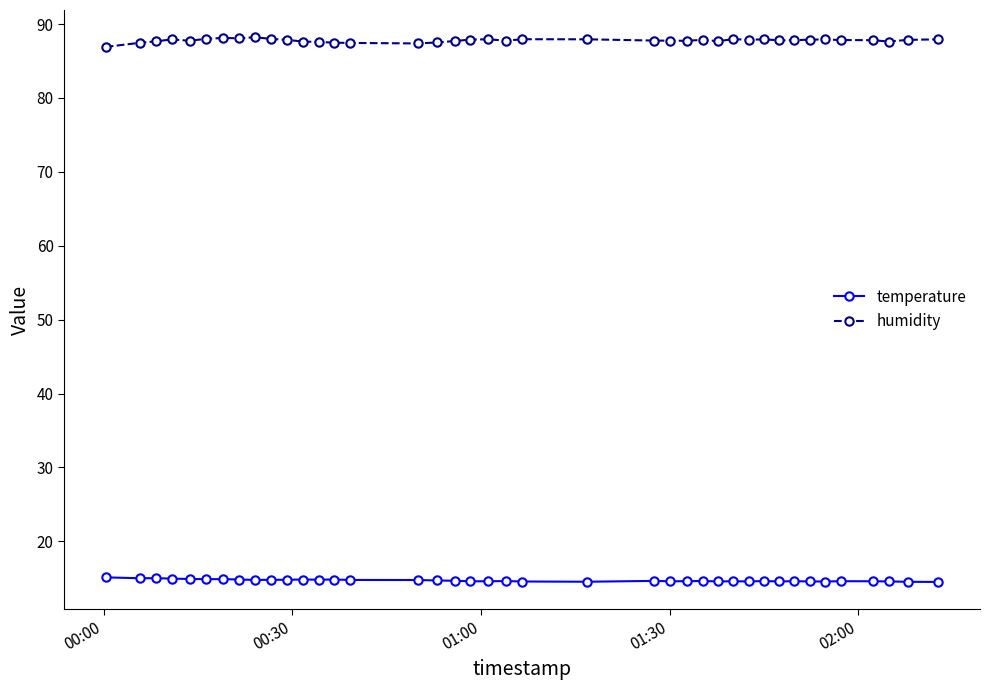

What is the minimum value for humidity?

86.9